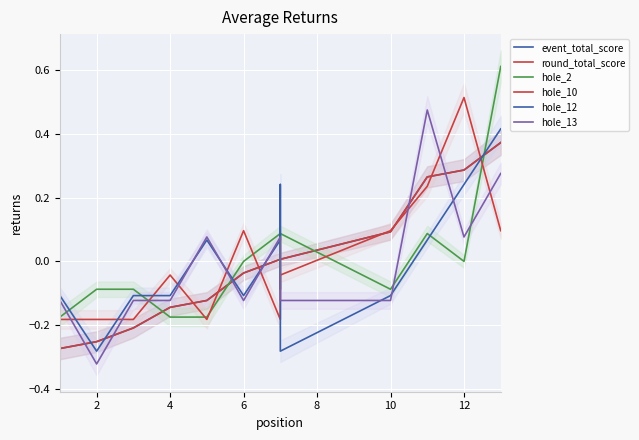

The value of round_total_score at 12 is 0.0. True or false?

False